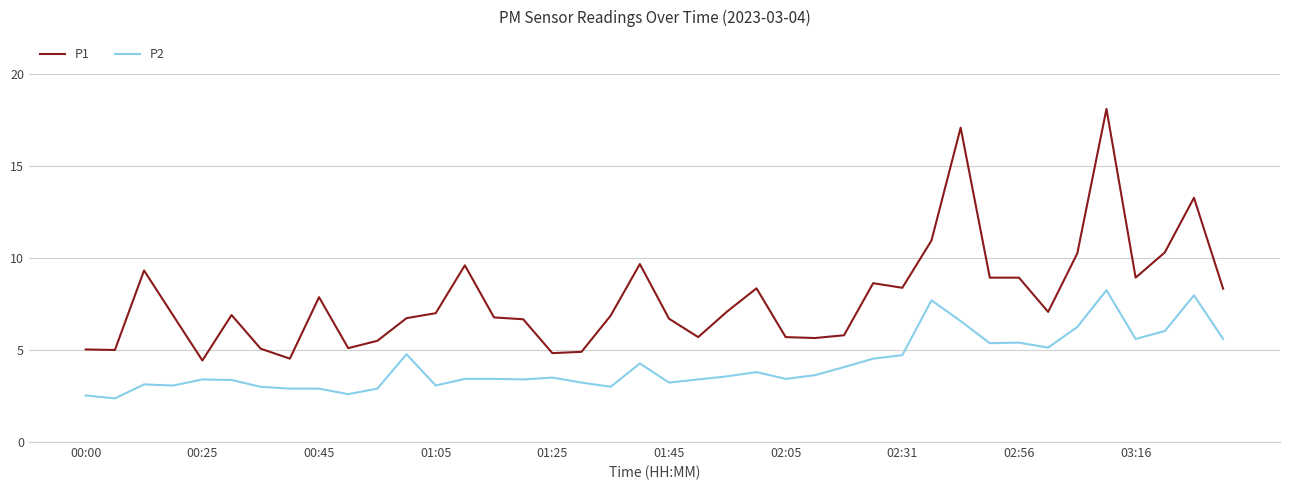

Rank the series by their average value, from lowest to highest.

P2, P1